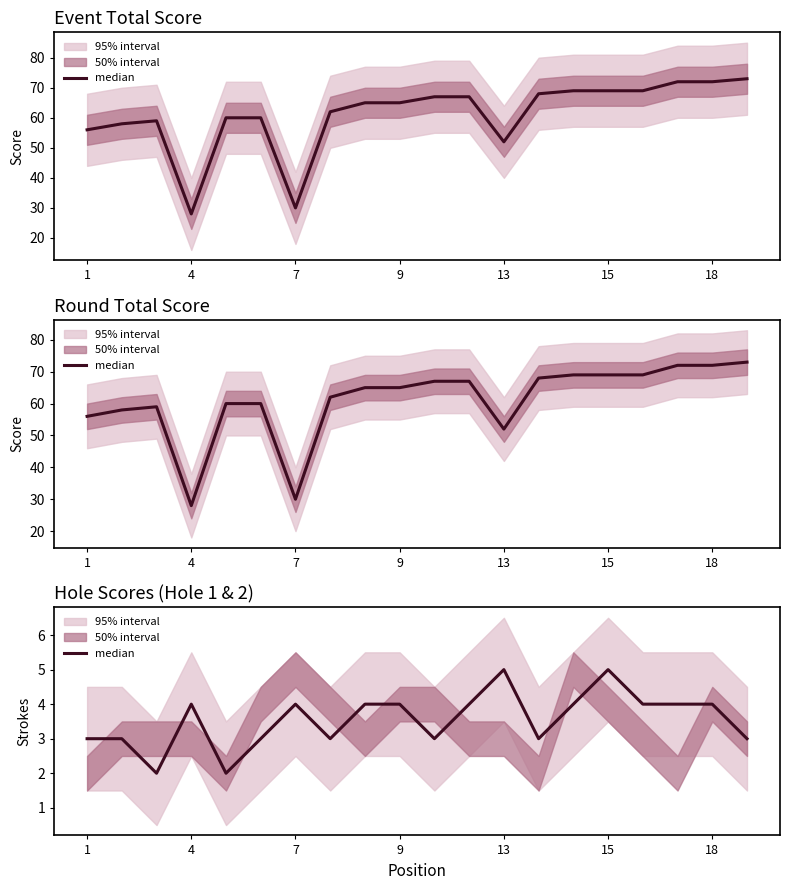

What is the value of the 15th point from the left?

4